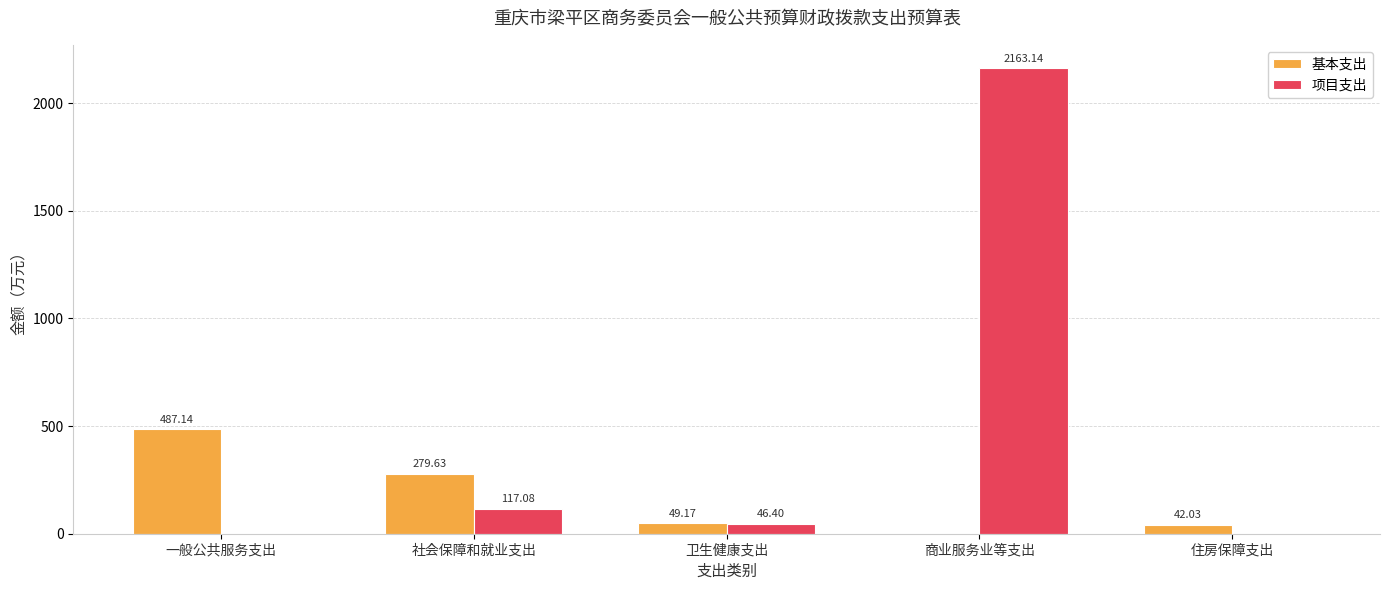

What is the sum of all 基本支出 values?

858.0